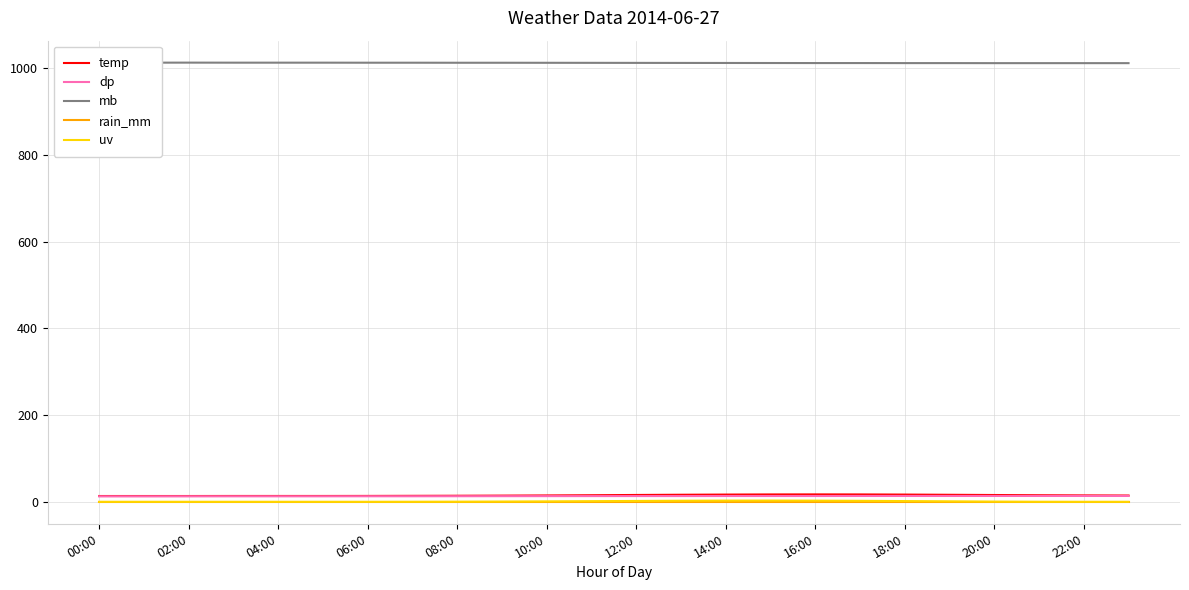

True or false: temp and rain_mm cross at least once.

False